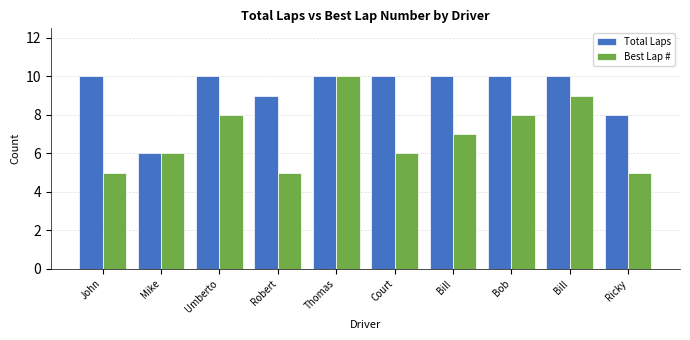

The Best Lap # series shows 6 at Mike. True or false?

True